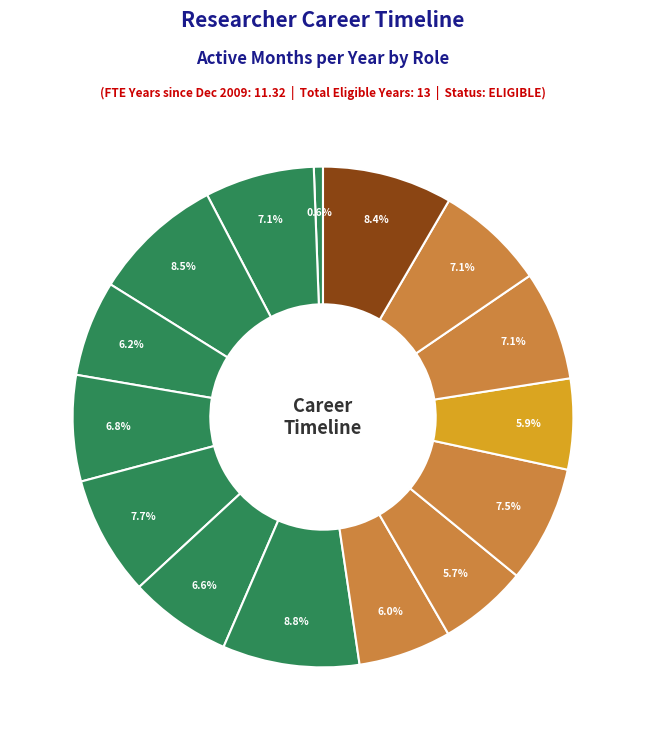

How many slices are in this pie chart?

15